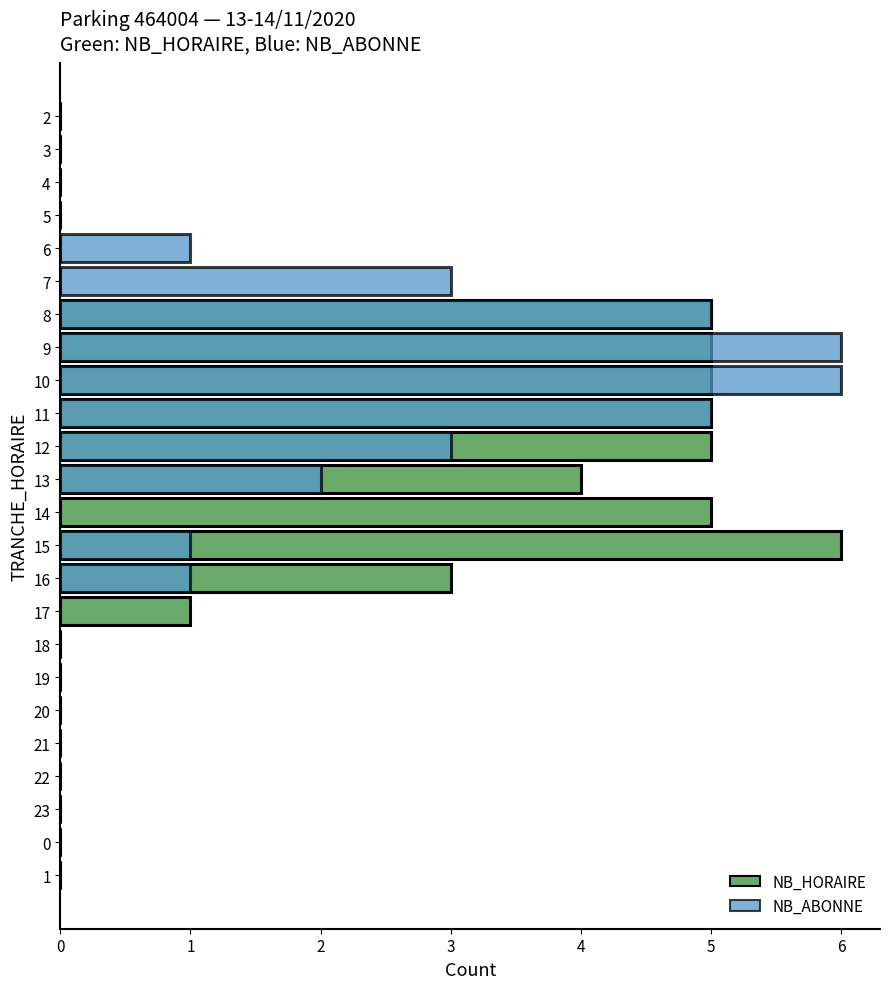

Reading left to right, transcribe all the data shown in this chart.

NB_HORAIRE: 0	0	0	0	0	0	5	5	5	5	5	4	5	6	3	1	0	0	0	0	0	0	0	0
NB_ABONNE: 0	0	0	0	1	3	5	6	6	5	3	2	0	1	1	0	0	0	0	0	0	0	0	0